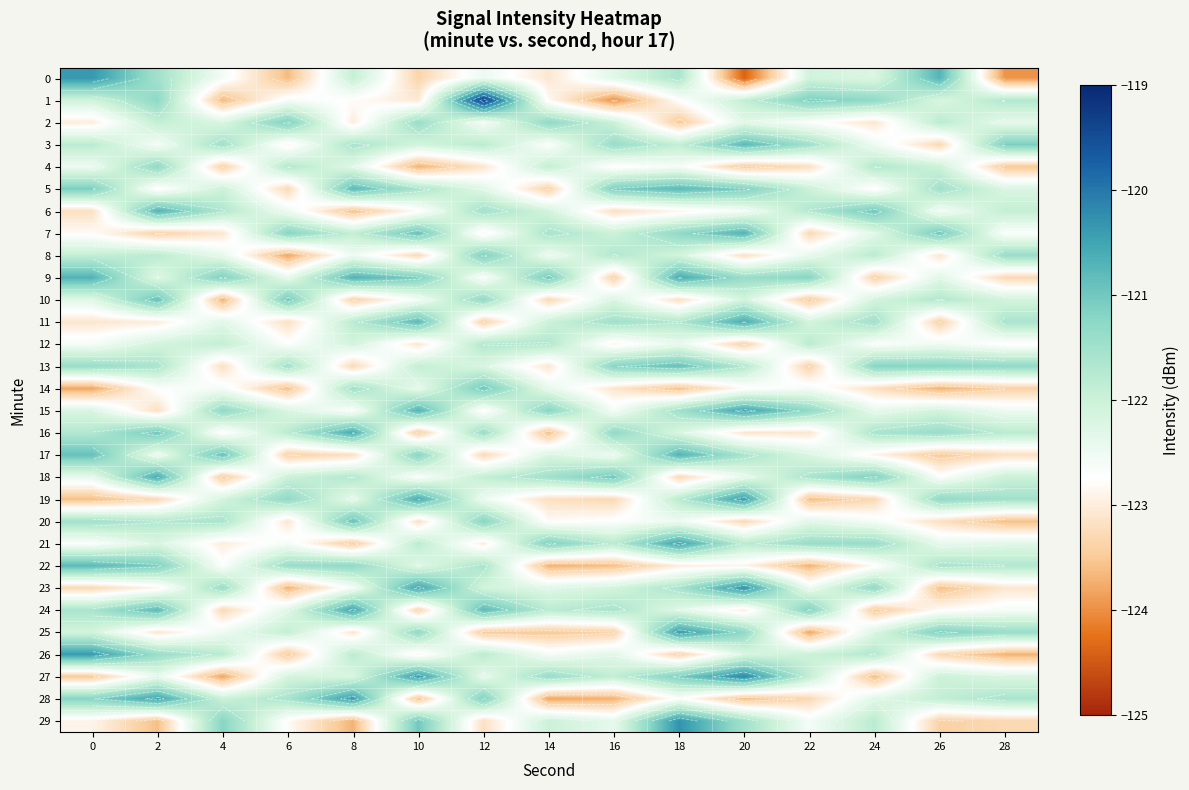

What is the maximum value for 8?

-121.1